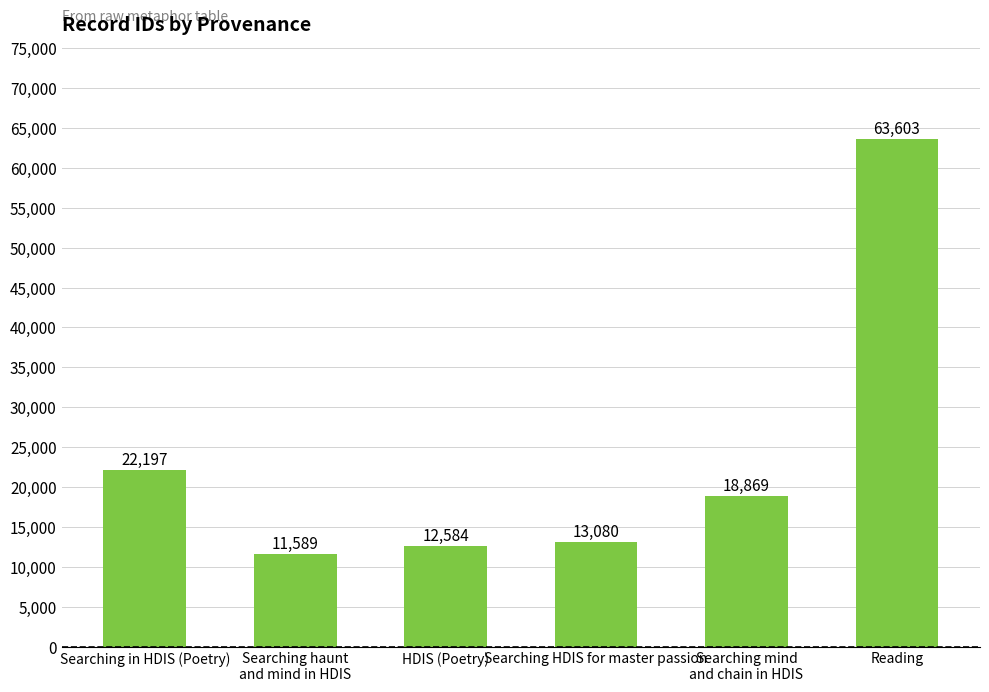

Is it true that the value at Reading is 29864?

False